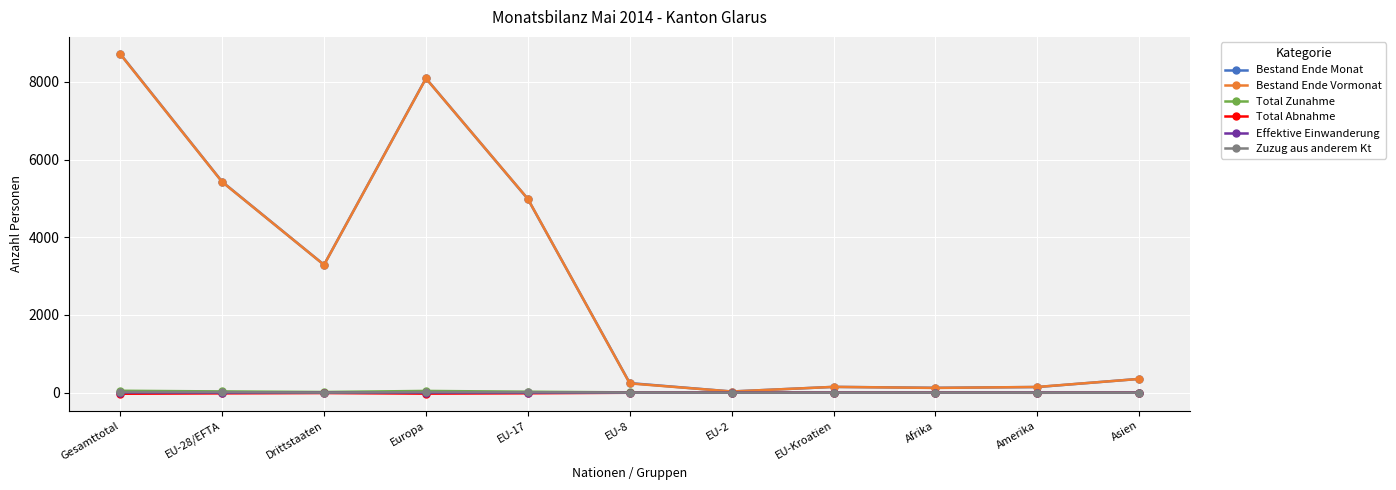

At how many categories does at least one series exceed 2899?

5